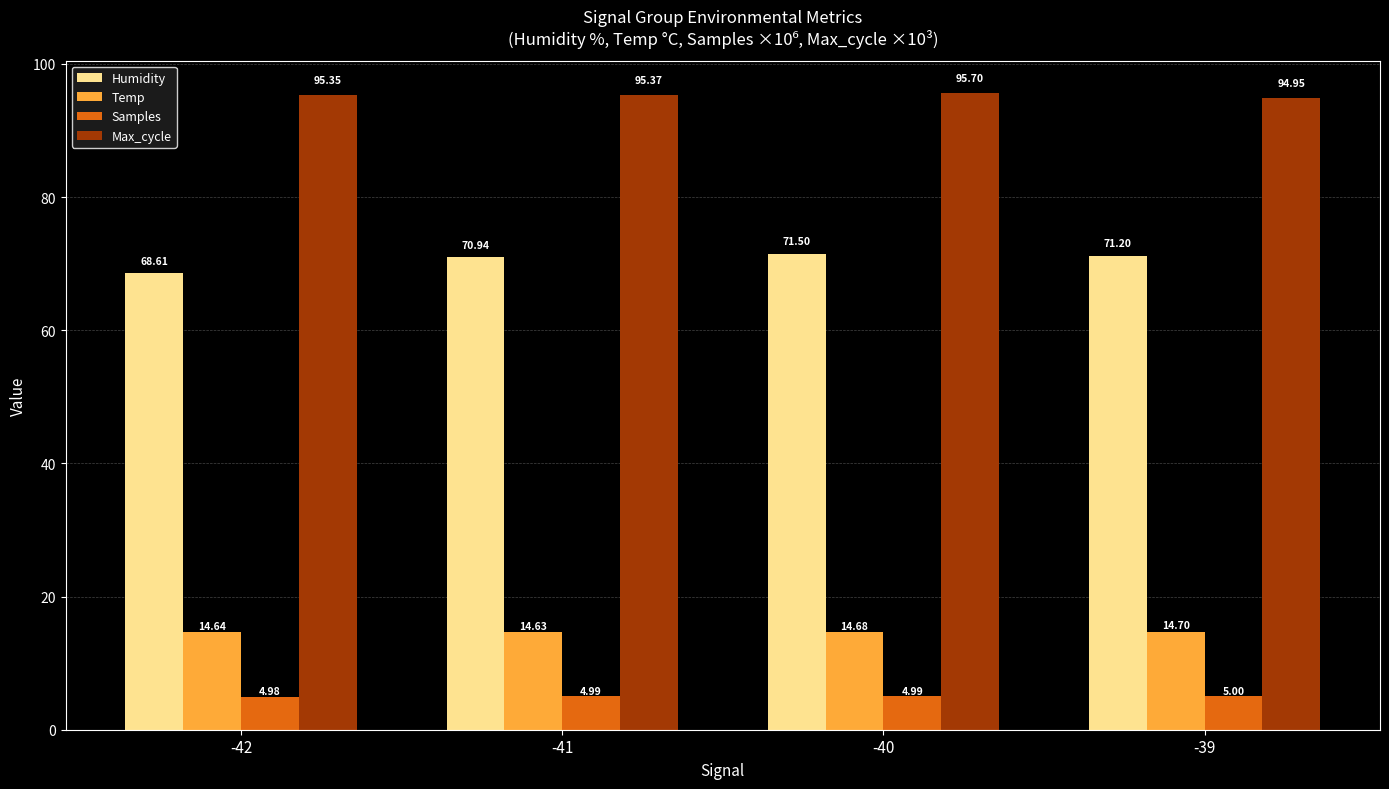

What is the difference between the highest and lowest values at -40?

90.7